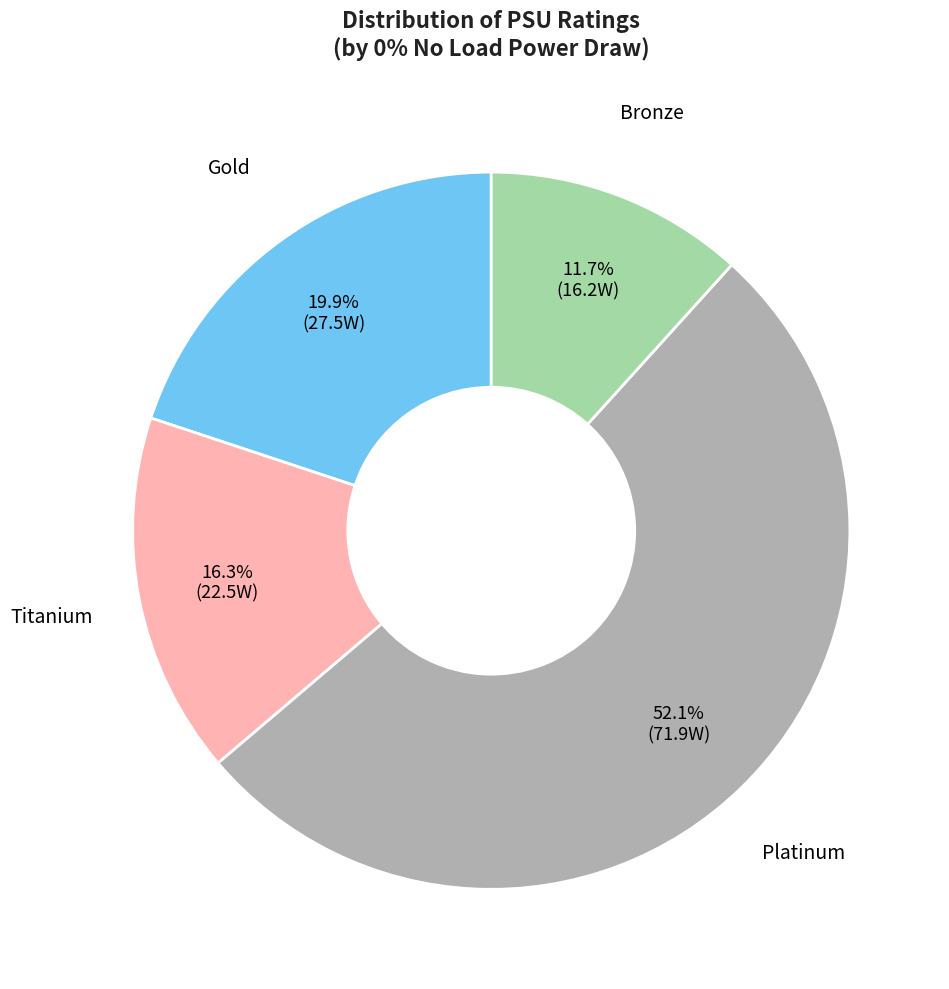

Is there a majority slice in this chart?

Yes